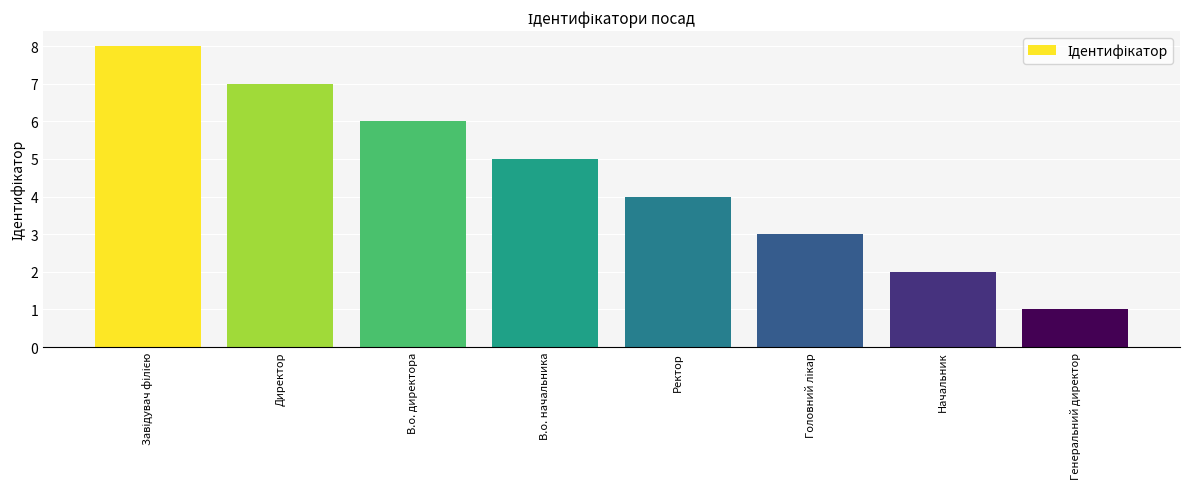

What is the label of the 1st bar from the right?

Генеральний директор